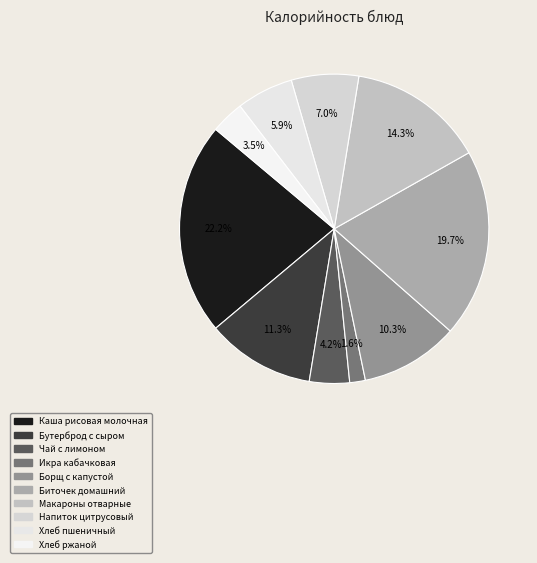

Which slice is the smallest?

Икра кабачковая